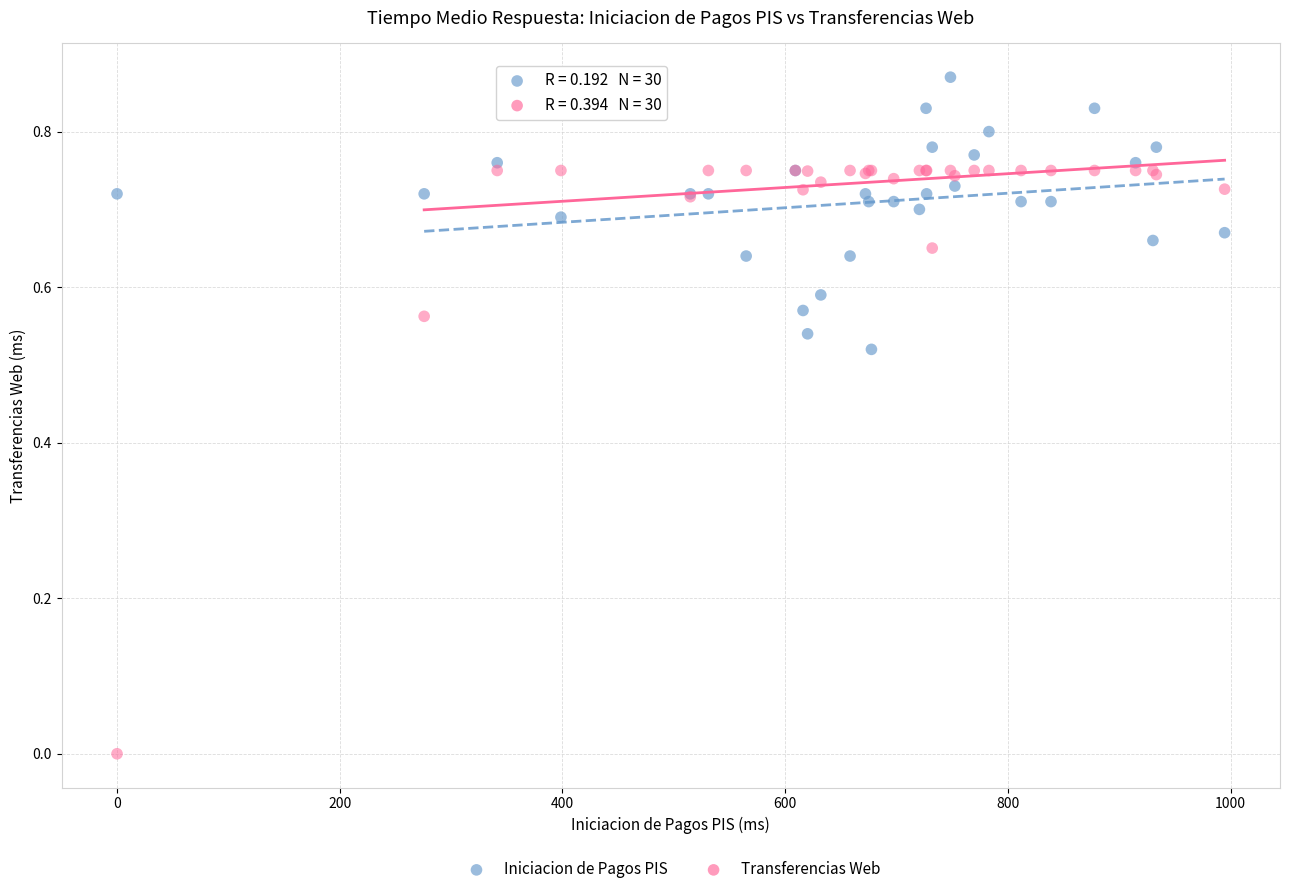

What is the X range (max minus min) for the scatter plot?

994.6